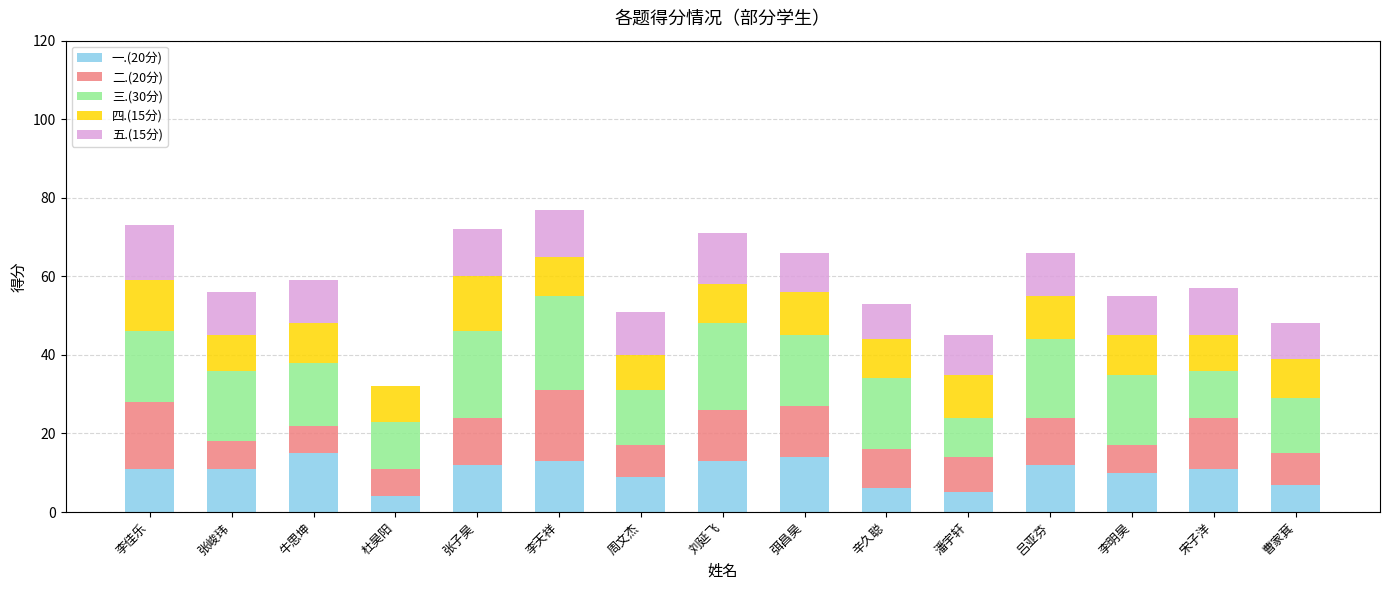

What is the total value across all series at 张子昊?

72